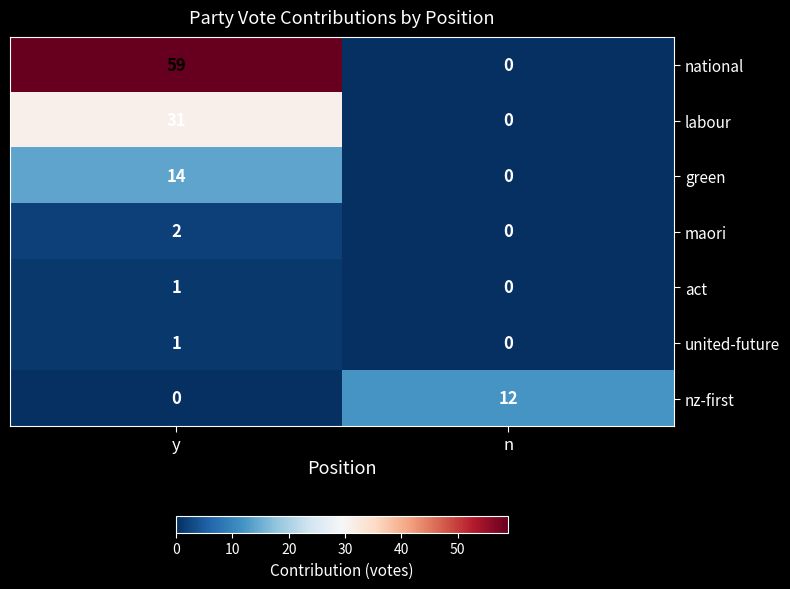

List the labels in order of national value, smallest first.

n, y